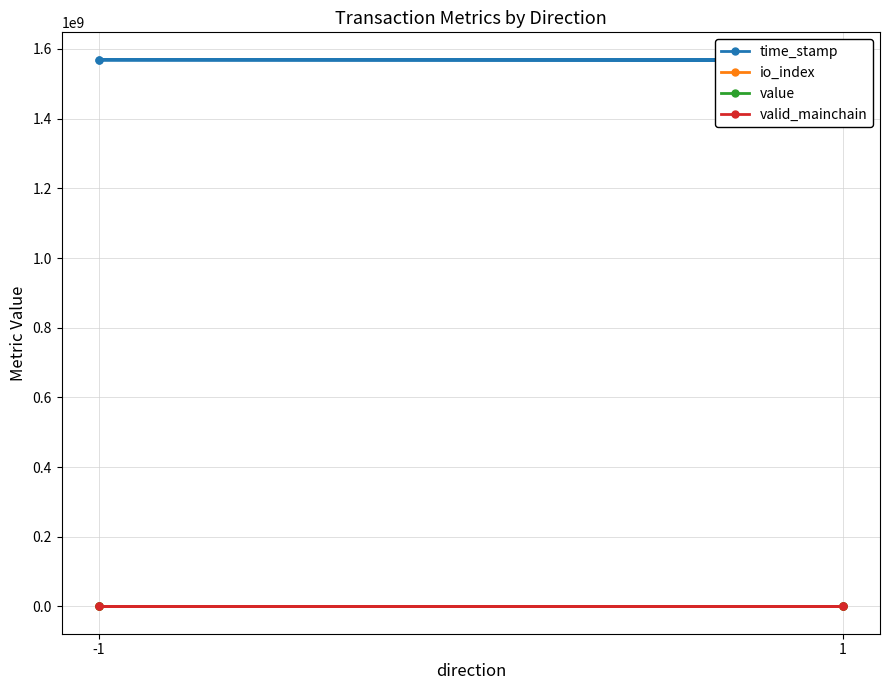

Which category has the highest value across all series?

-1